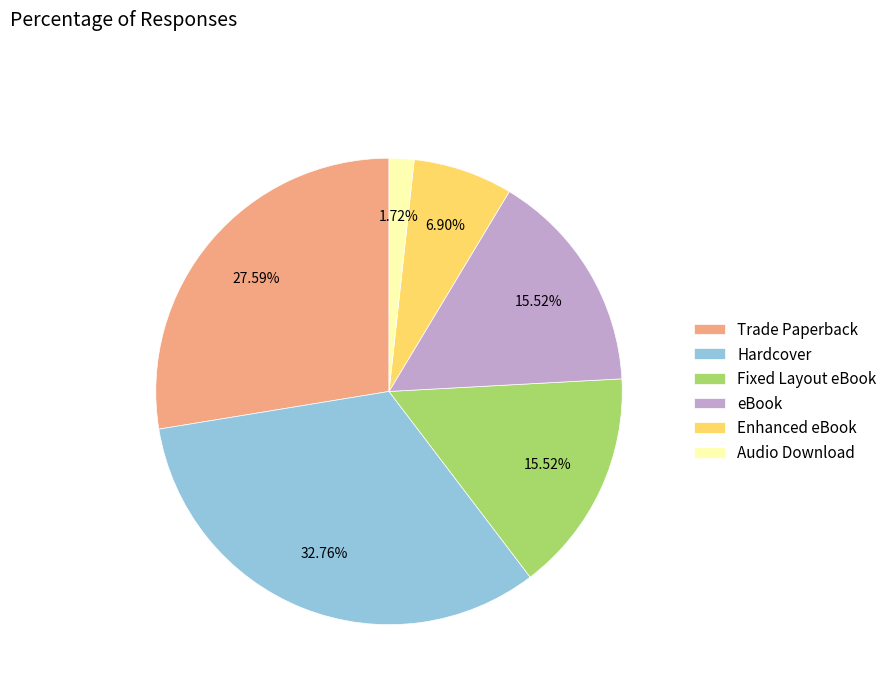

Which has a higher value, Enhanced eBook or Audio Download?

Enhanced eBook